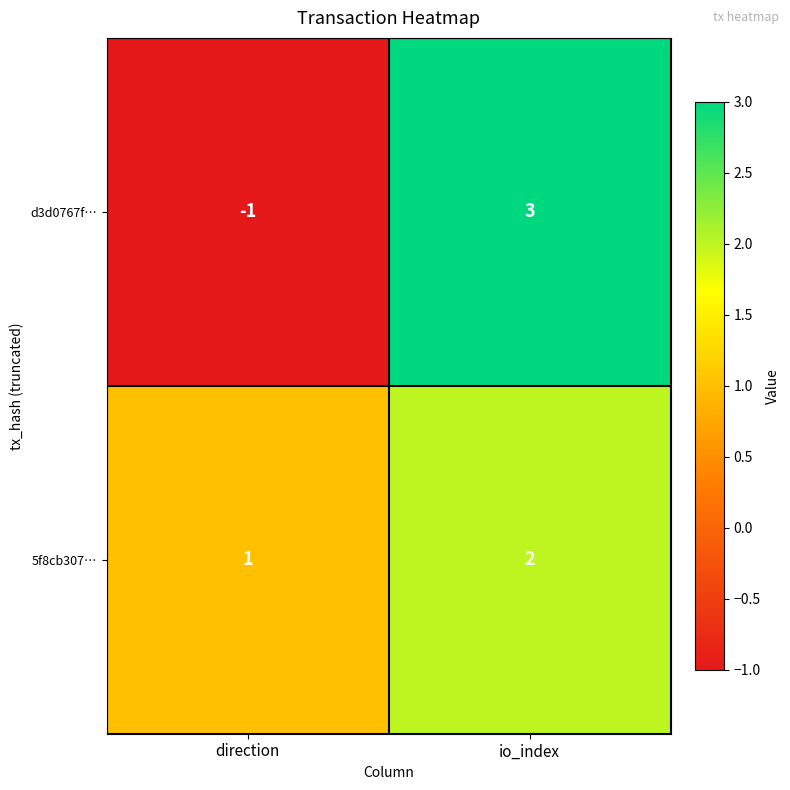

At which category is the sum across all series the highest?

io_index